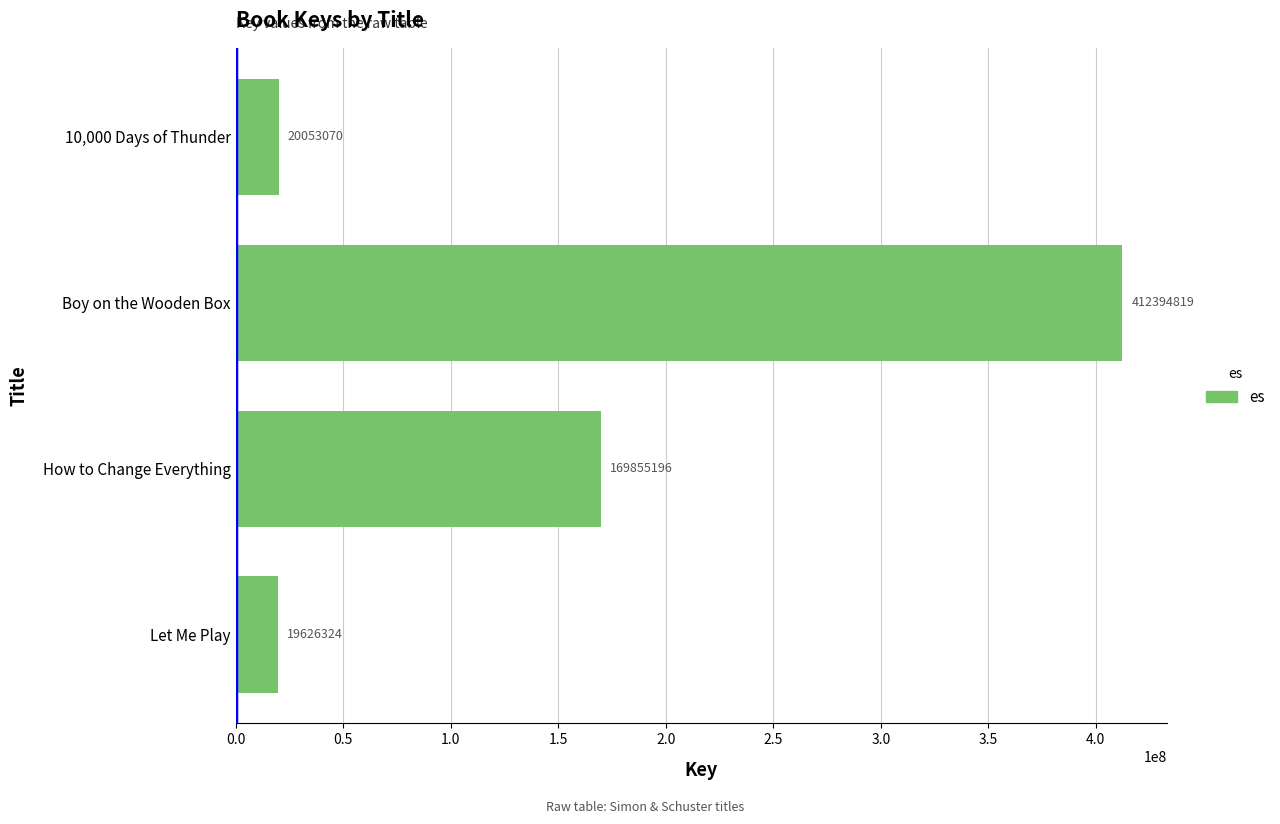

Reading bottom to top, extract all data points from this chart.

Let Me Play=19626324	How to Change Everything=169855196	Boy on the Wooden Box=412394819	10,000 Days of Thunder=20053070